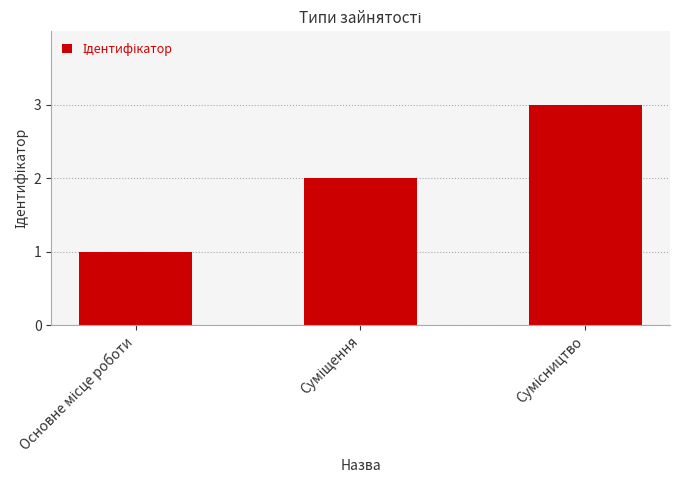

What is the greatest value displayed?

3